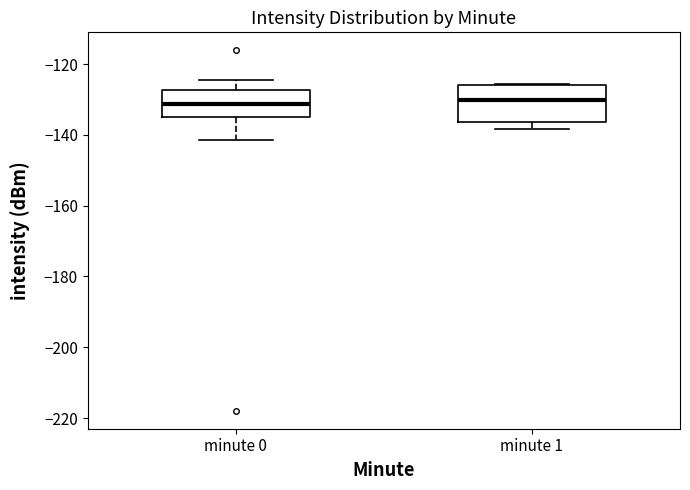

Where is the lower edge of the box for minute 0 on the y-axis? The values are not printed on the chart, so give them approximately, as read against the axis.

-134